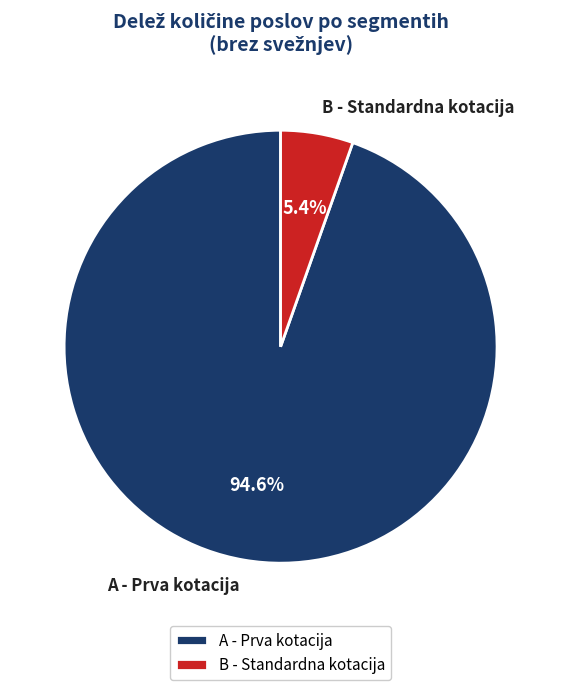

Which category has the biggest portion of the pie?

A - Prva kotacija